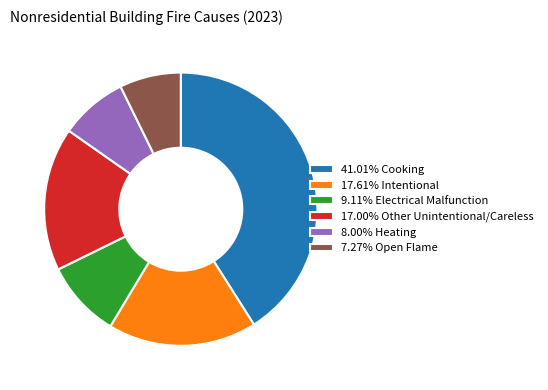

What is the ratio of the value at 7.27% Open Flame to the value at 17.61% Intentional?

0.4